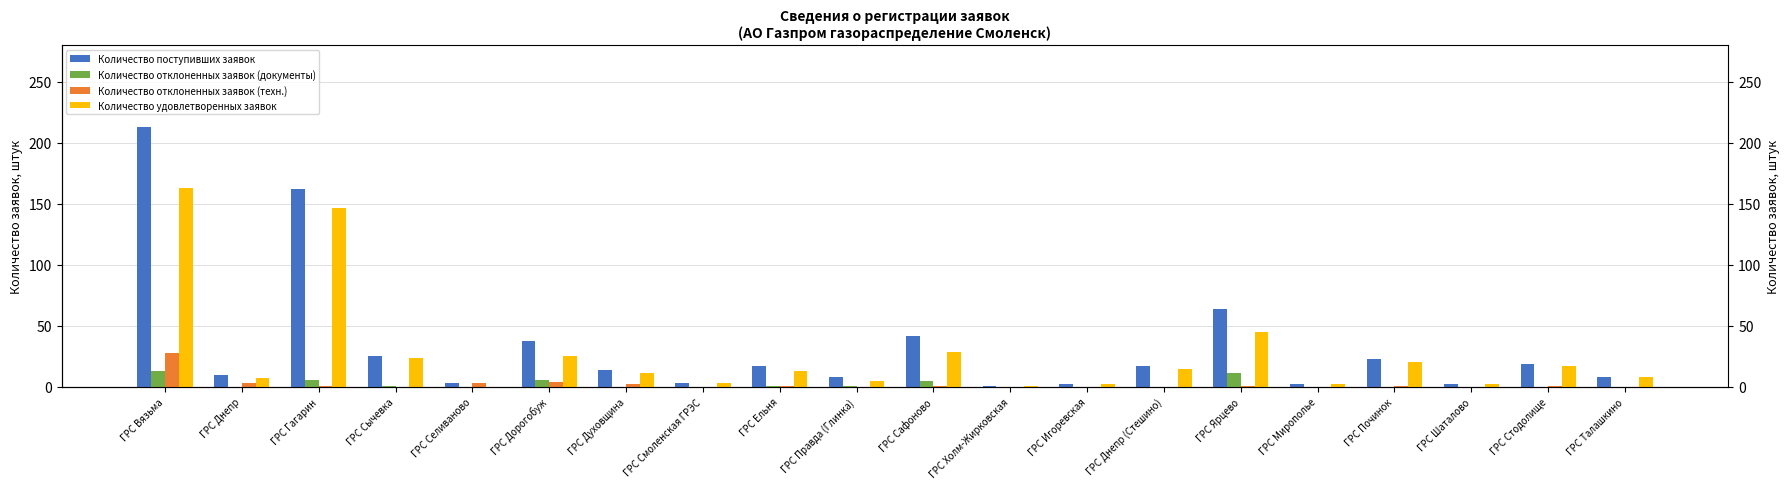

Does the chart contain stacked bars?

No